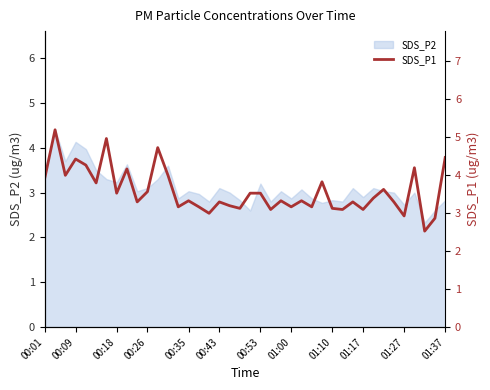

True or false: SDS_P2 has a value of 3.1 at 00:26.

True